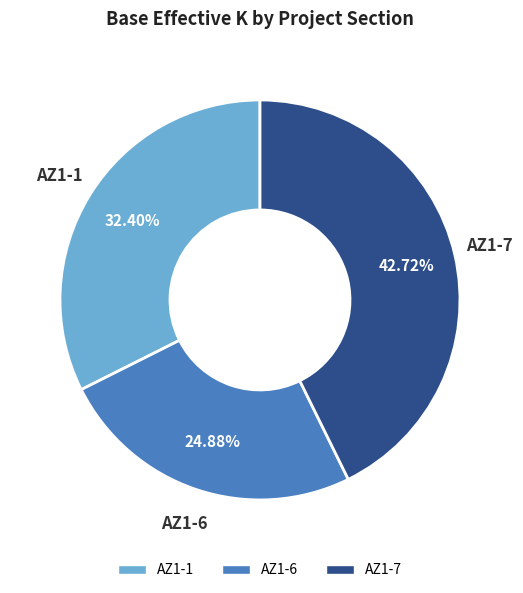

How much of the chart is everything except AZ1-1?

67.6%